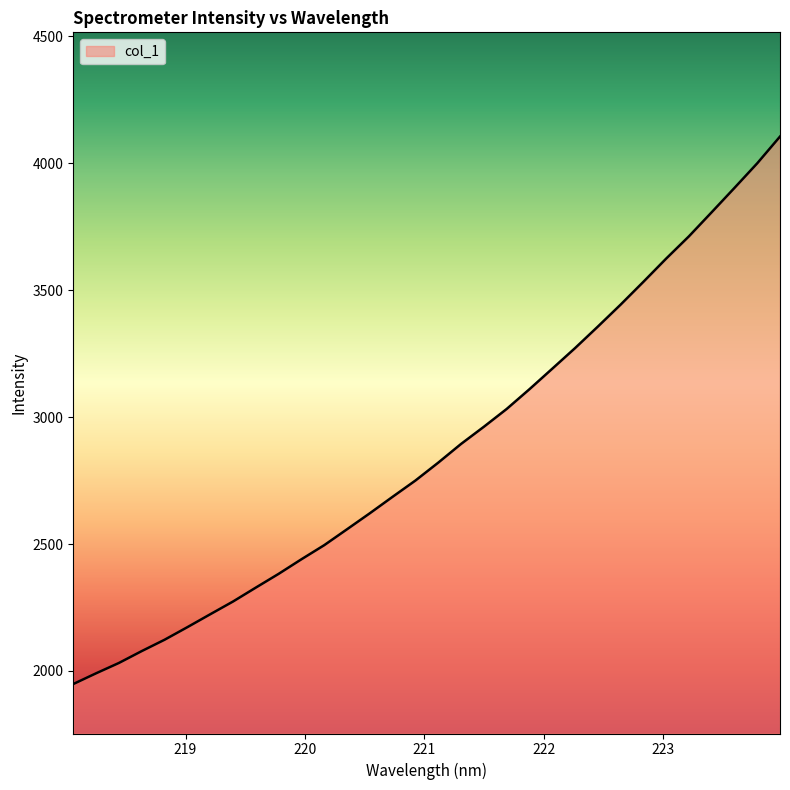

What is the greatest value displayed?

4105.0